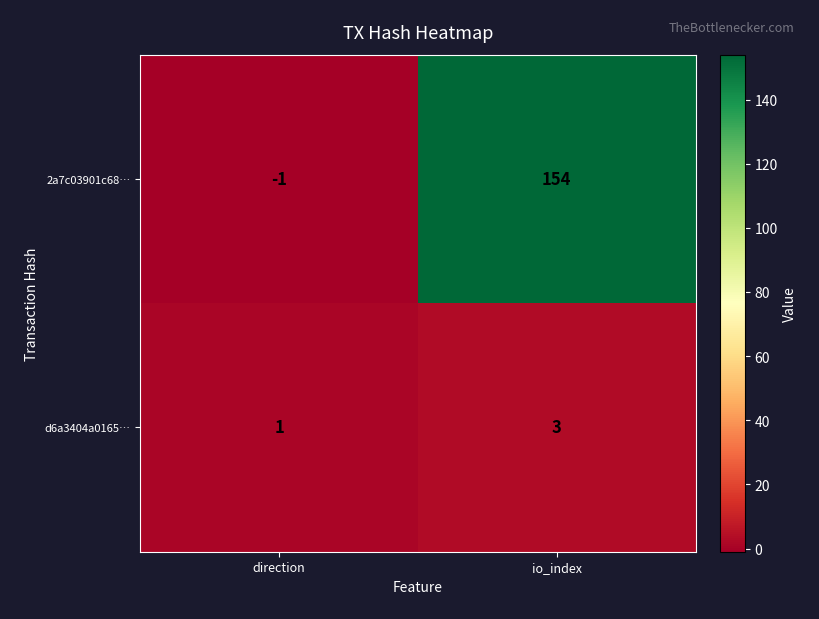

What is the difference between the maximum and minimum values in the 2a7c03901c68… series?

155